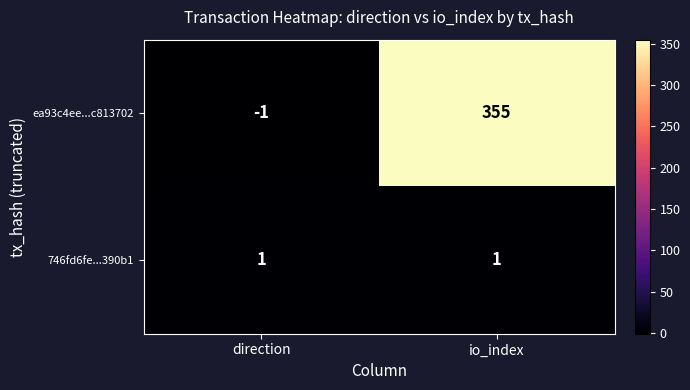

Reading left to right, extract all data points from this chart.

ea93c4ee...c813702: direction=-1	io_index=355
746fd6fe...390b1: direction=1	io_index=1